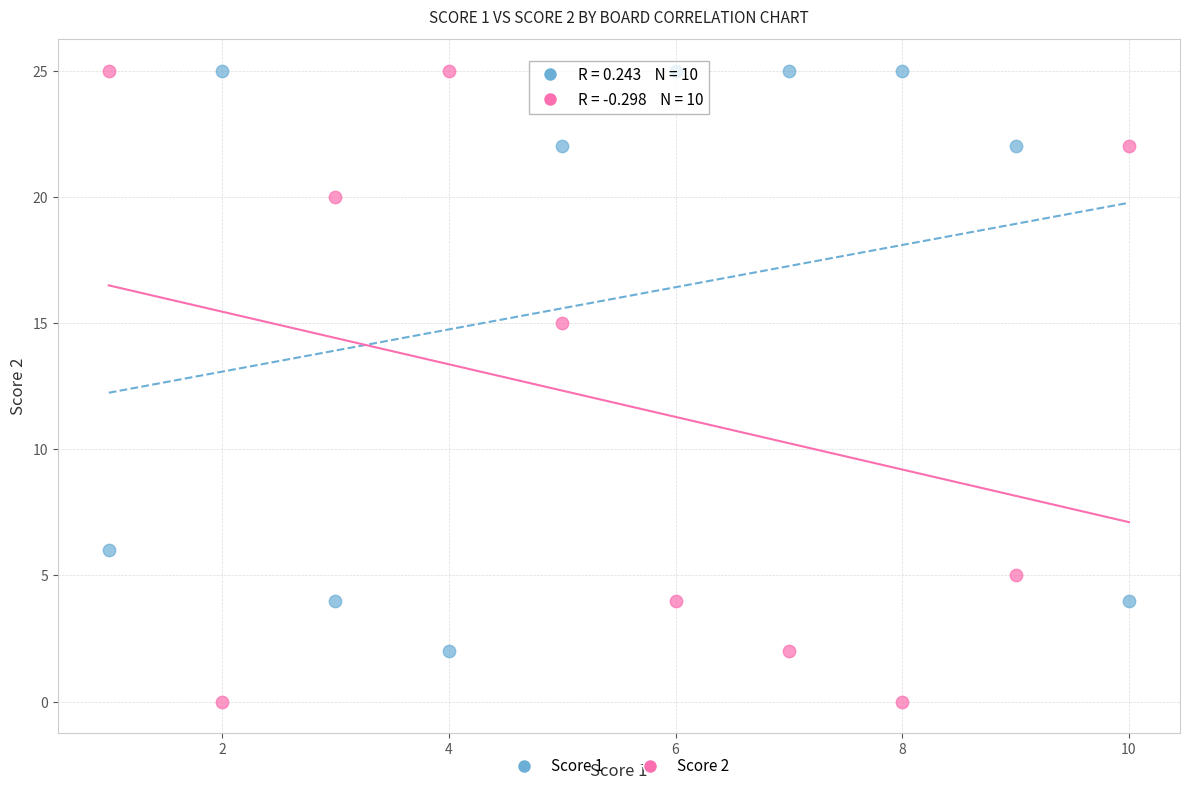

Across all series, what Y value is closest to 12?

15